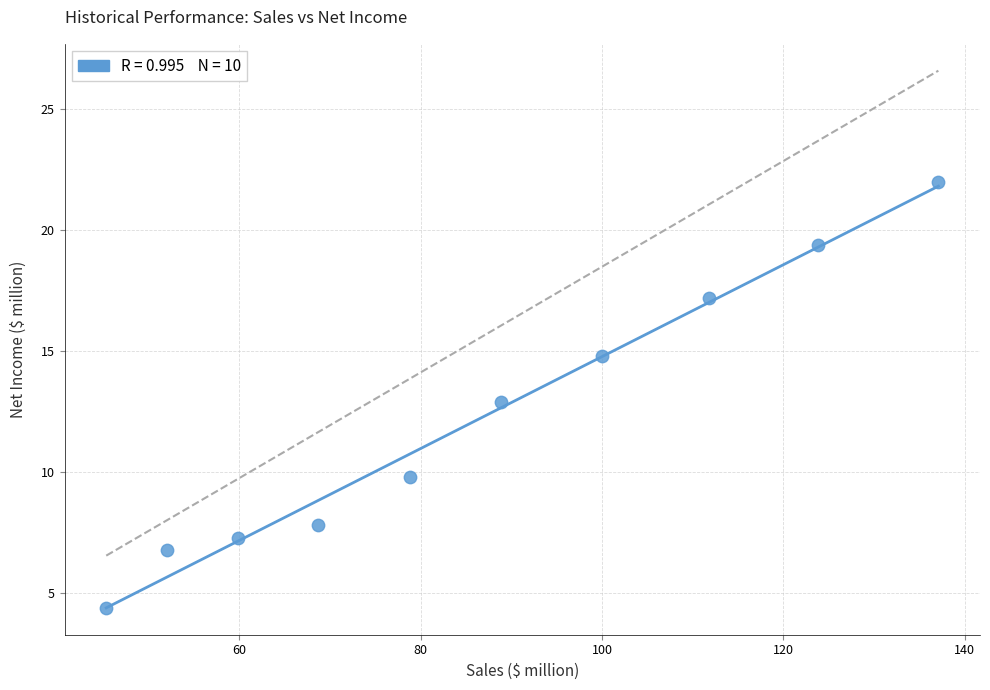

What is the average X value?

86.6